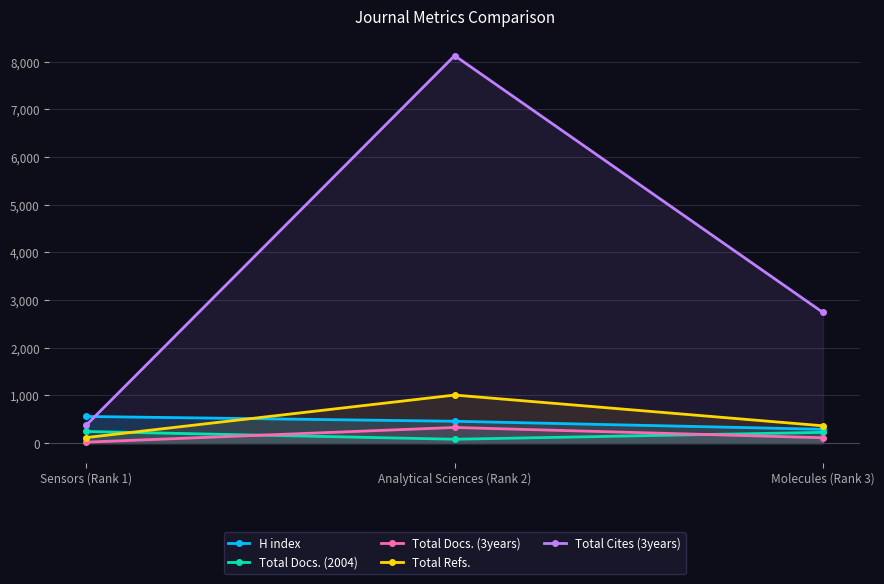

Which category has the highest value in the Total Cites (3years) series?

Analytical Sciences (Rank 2)